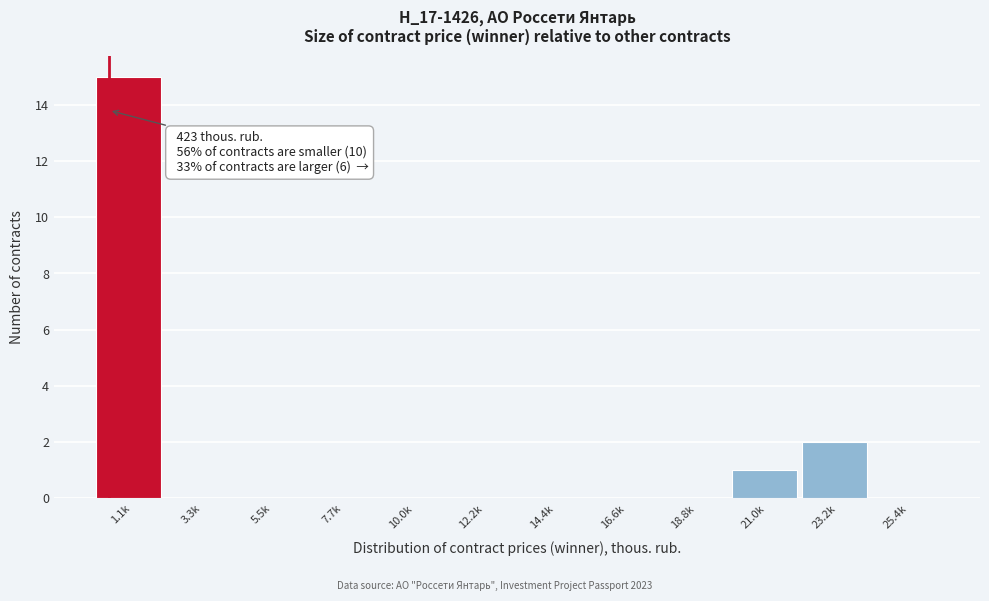

Reading left to right, transcribe all the data shown in this chart.

1.1k=15	3.3k=0	5.5k=0	7.7k=0	10.0k=0	12.2k=0	14.4k=0	16.6k=0	18.8k=0	21.0k=1	23.2k=2	25.4k=0